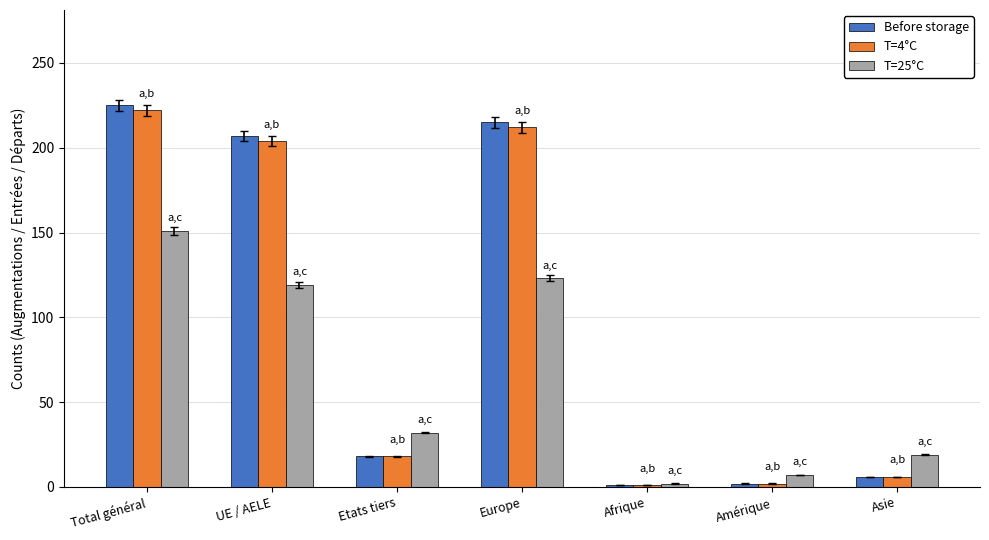

At which category is the sum across all series the highest?

Total général